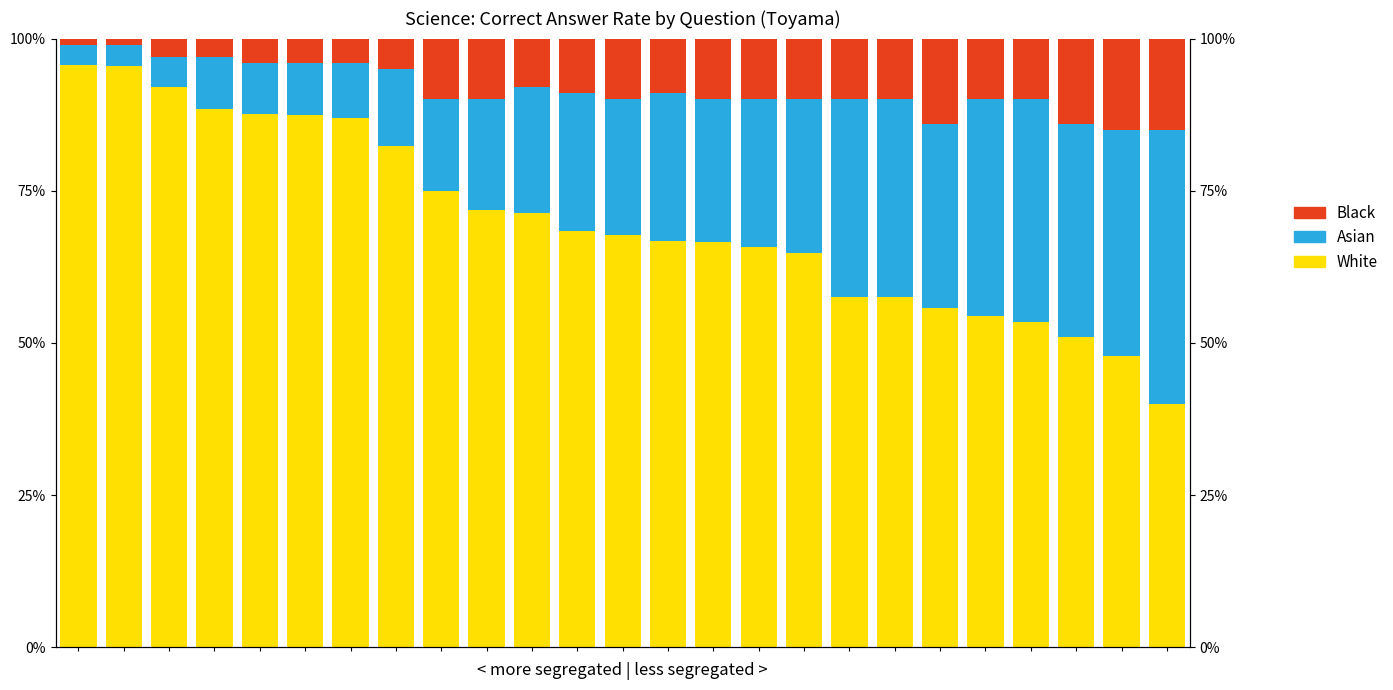

Are the bars horizontal?

No